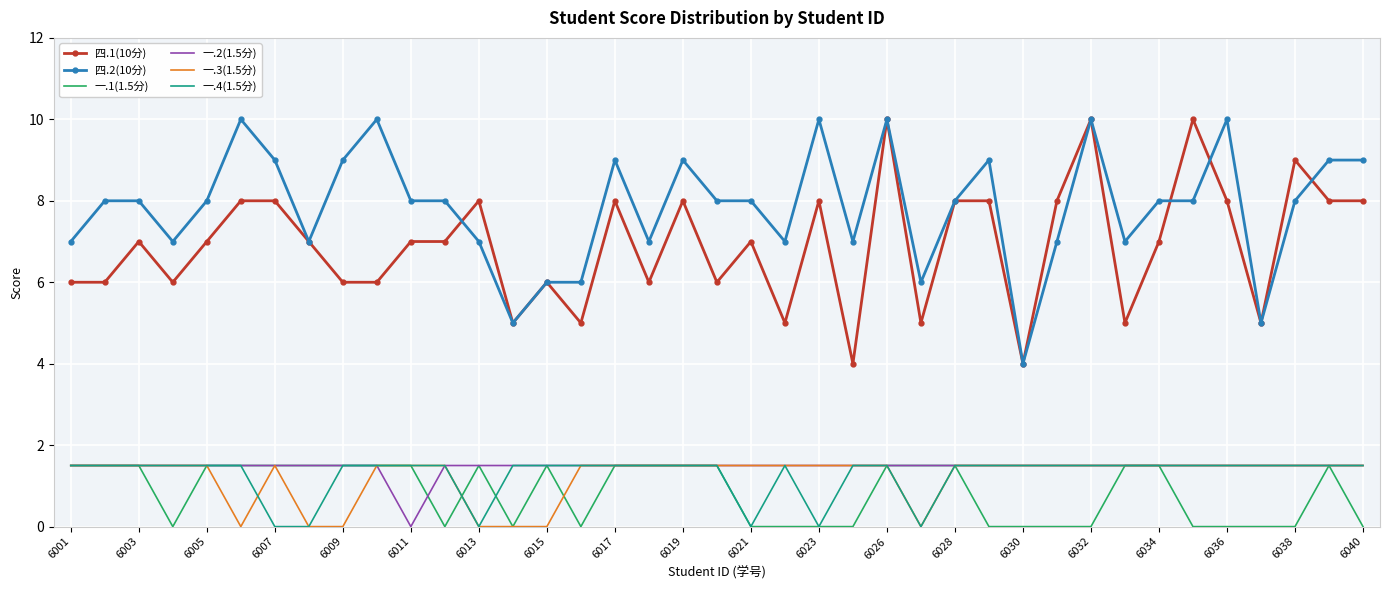

True or false: 四.2(10分) and 一.4(1.5分) intersect in this chart.

False